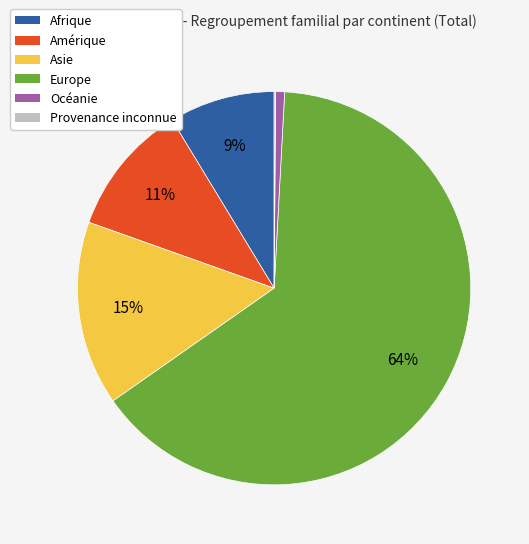

Which has a higher value, Asie or Océanie?

Asie